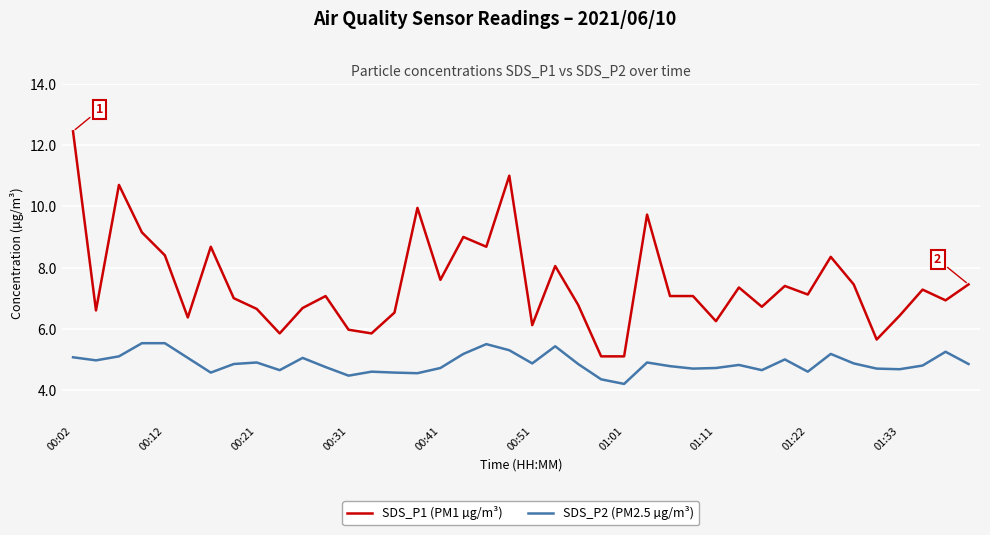

Rank the series by their average value, from highest to lowest.

SDS_P1 (PM1 µg/m³), SDS_P2 (PM2.5 µg/m³)